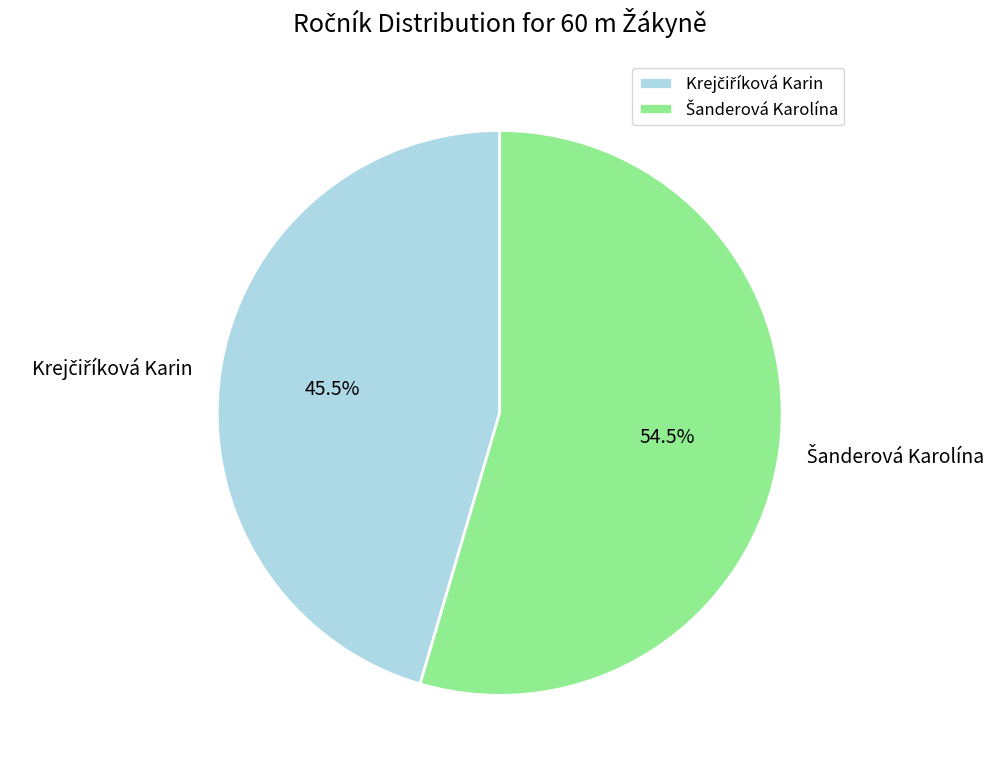

How many segments does this pie chart have?

2